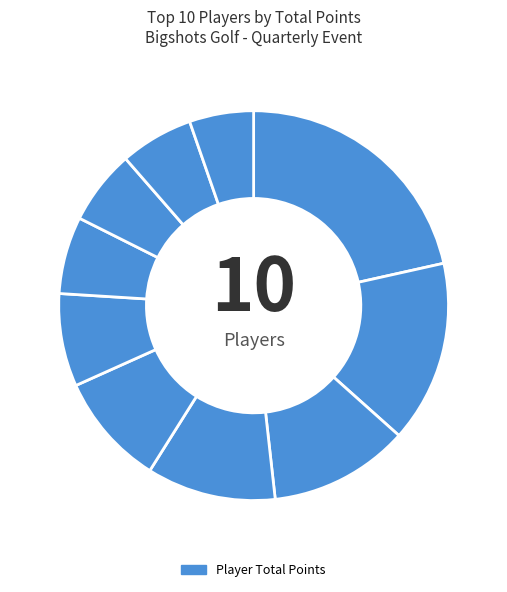

Rank the categories by value from highest to lowest.

Soto, Michael, Corbitt, Glen, Martinez, Patrick, Fireno, Mike, Jacobs, Debbie, Kinney, Brandon, Gorman, Sam, Velez, Domingo, Niemi, Dan, Green, Nancy